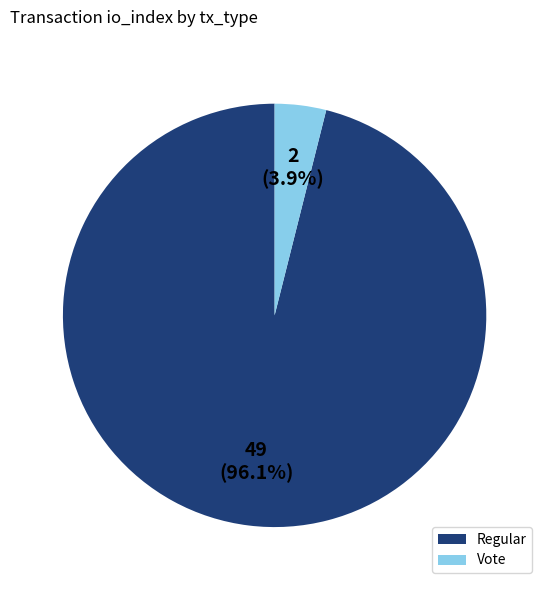

Which category has the smallest portion of the pie?

Vote